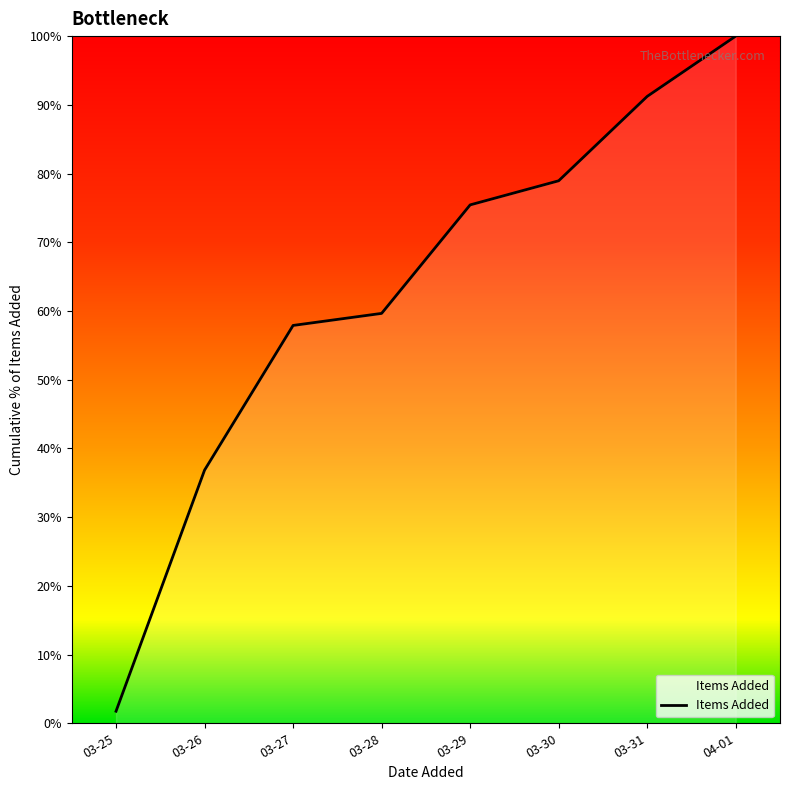

Reading left to right, extract all data points from this chart.

03-25=1.8	03-26=36.8	03-27=57.9	03-28=59.6	03-29=75.4	03-30=78.9	03-31=91.2	04-01=100.0